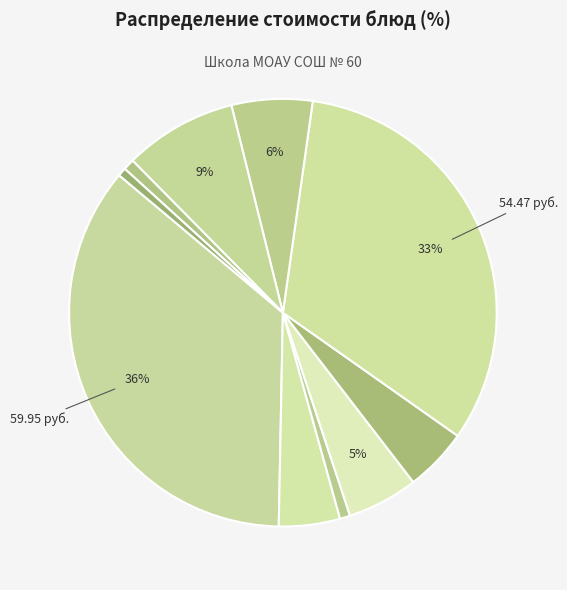

To the nearest percent, what is the difference between the largest and smallest slice percentages?

35%